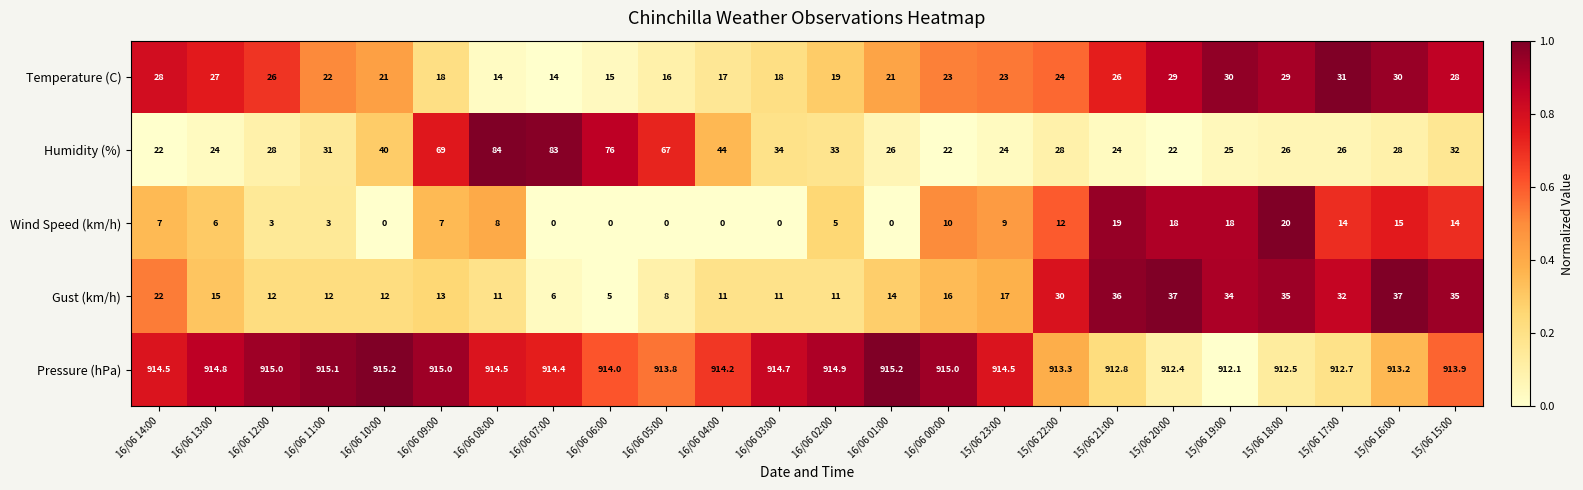

At which category is the sum across all series the highest?

16/06 08:00